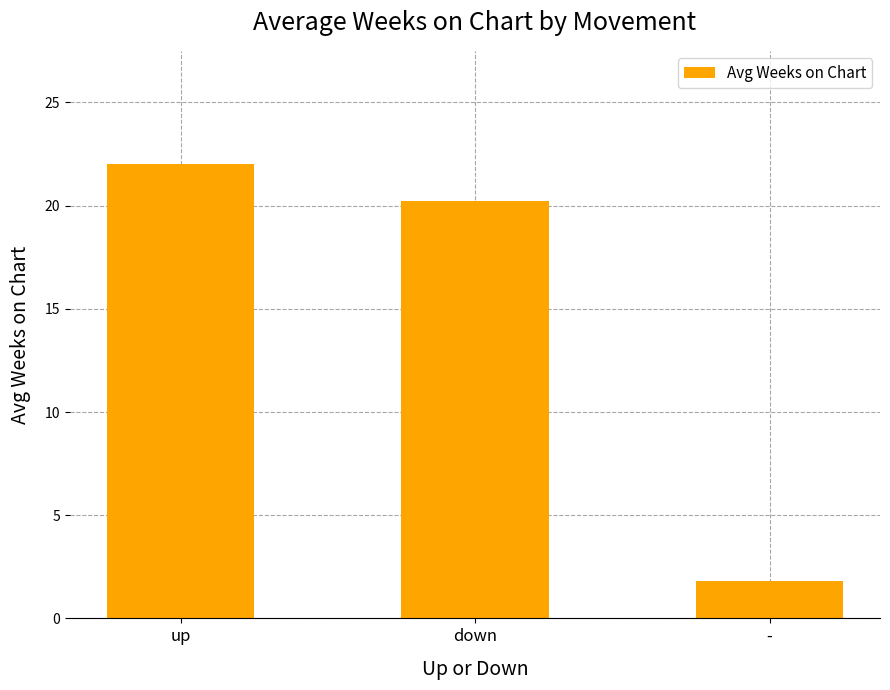

Approximately how many times larger is the value at - compared to up?

0.1